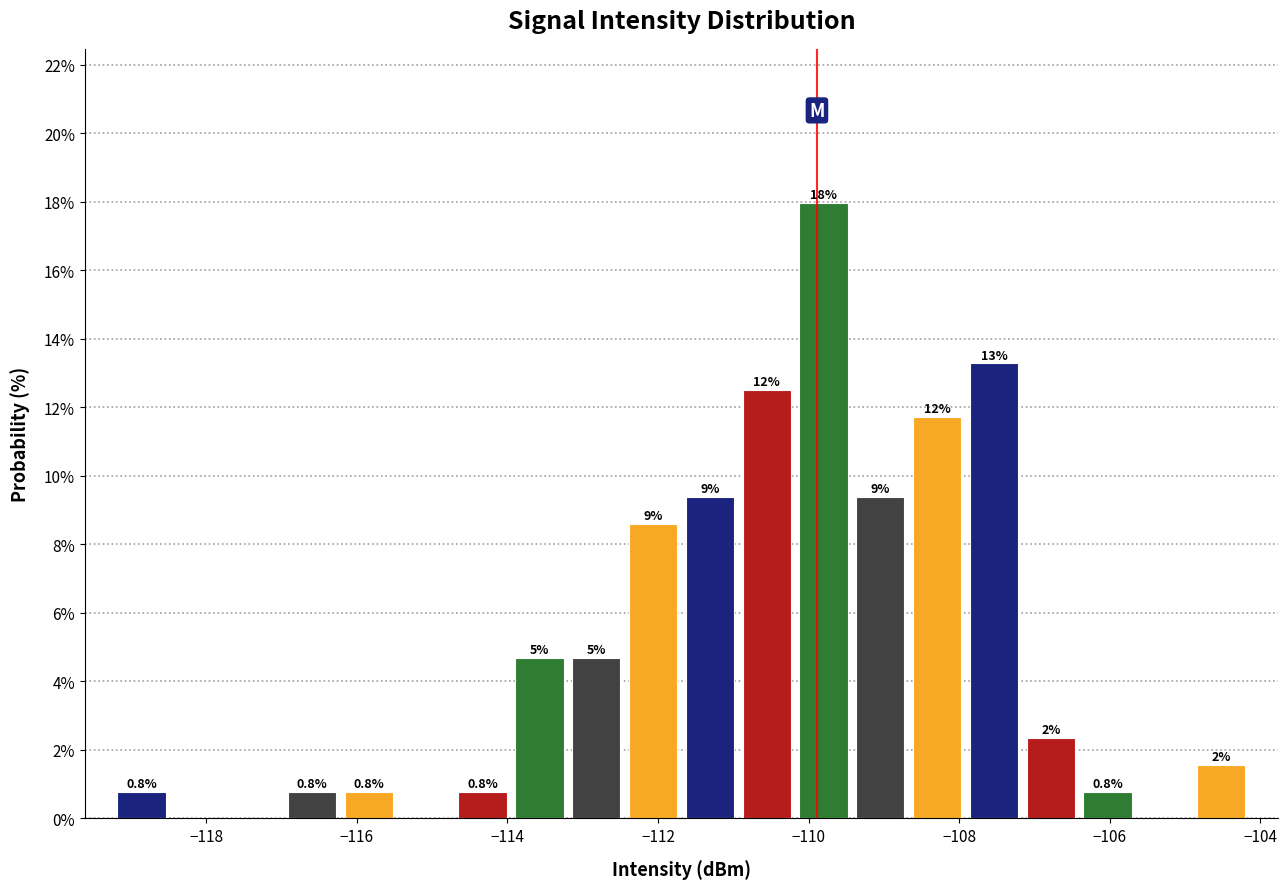

Read against the x-axis, roughly where is the centre of the tallest bar?

-109.8